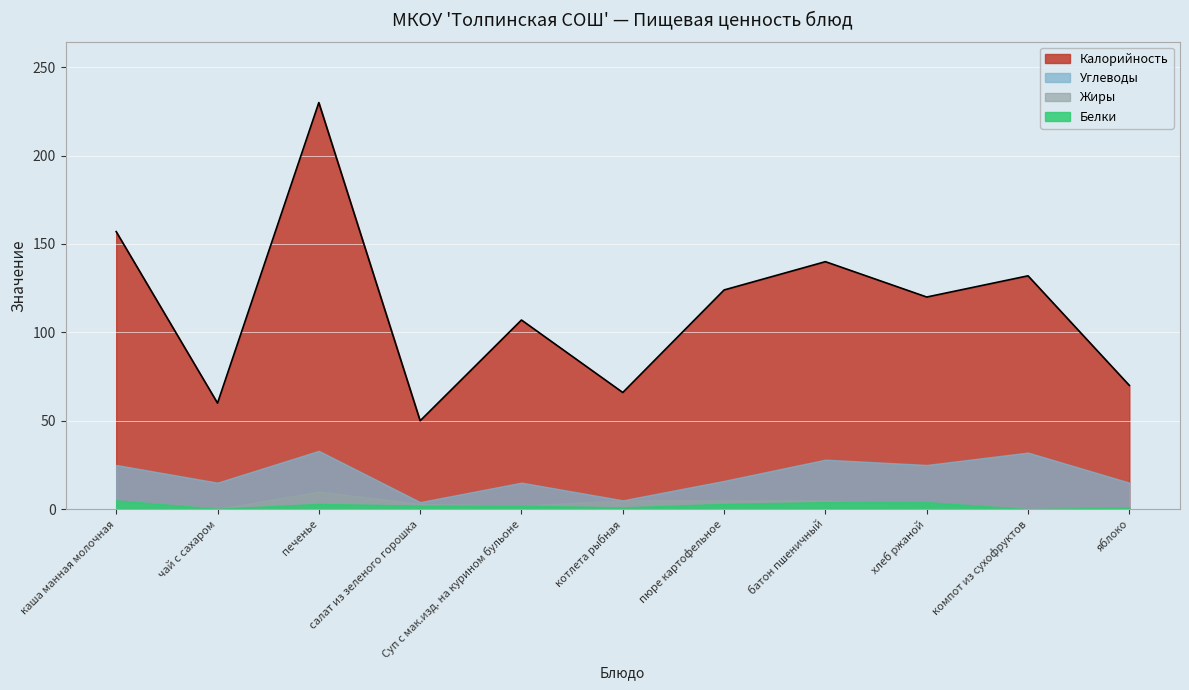

What is the value of the Белки point at the 8th from the left?

4.0